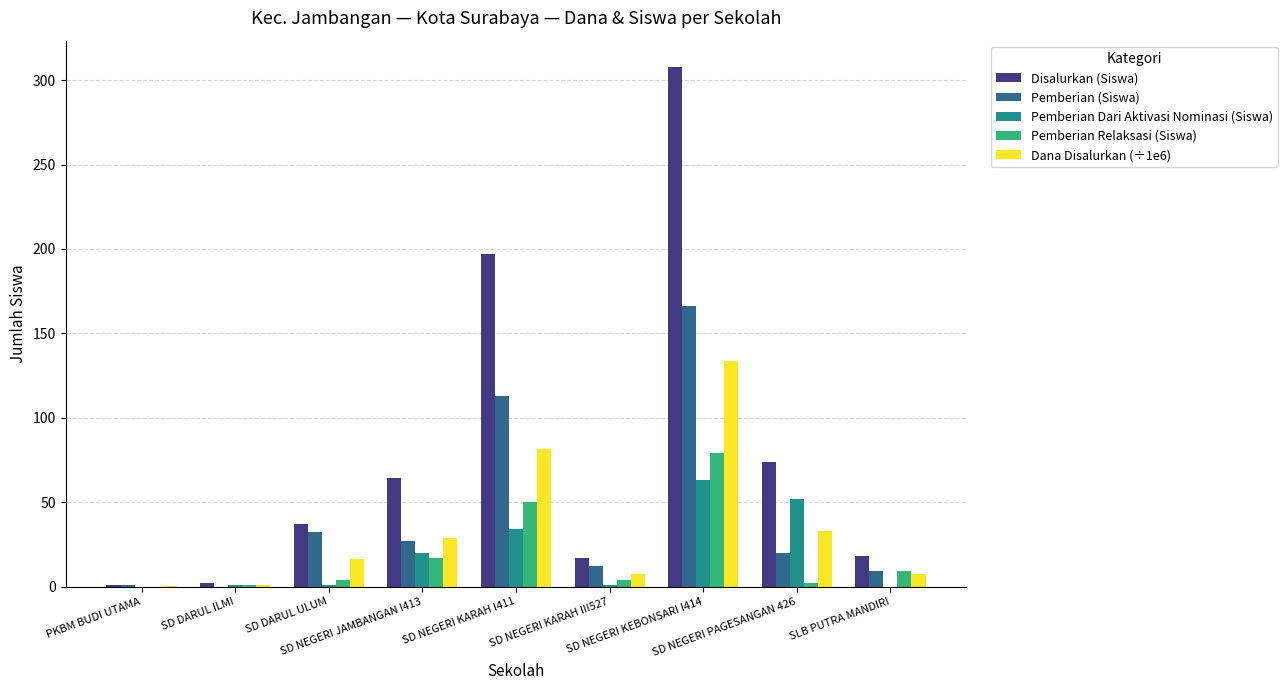

How many groups of bars are there?

9